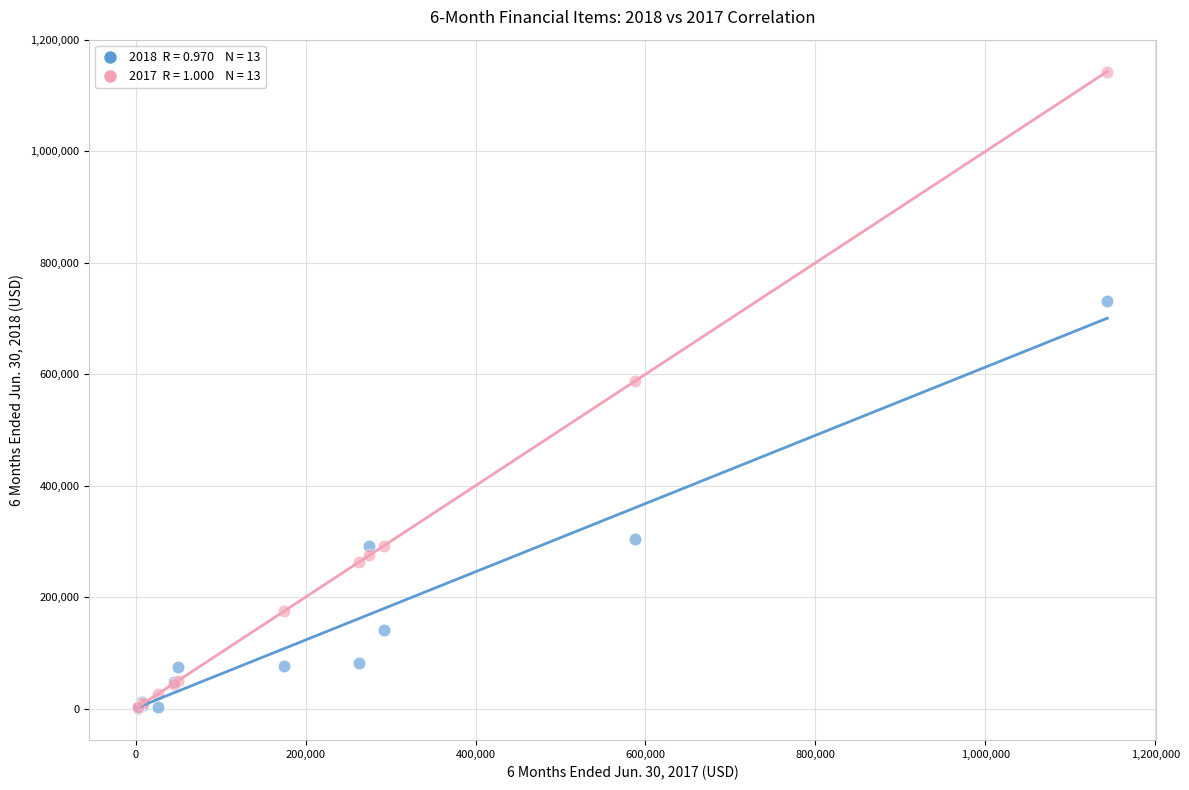

Across all series, what Y value is closest to 571906?

588174